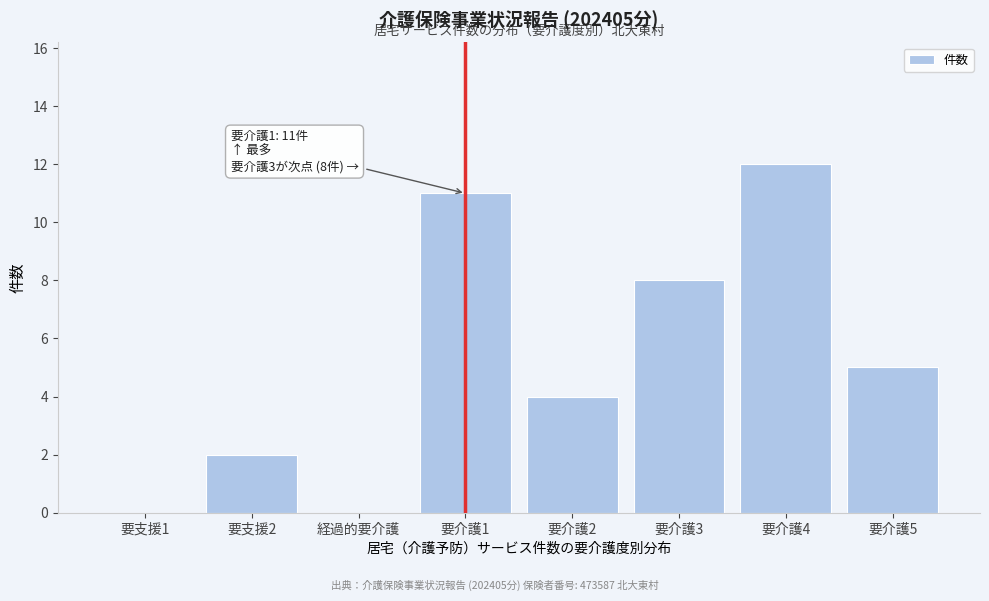

Reading right to left, transcribe all the data shown in this chart.

要介護5=5	要介護4=12	要介護3=8	要介護2=4	要介護1=11	経過的要介護=0	要支援2=2	要支援1=0